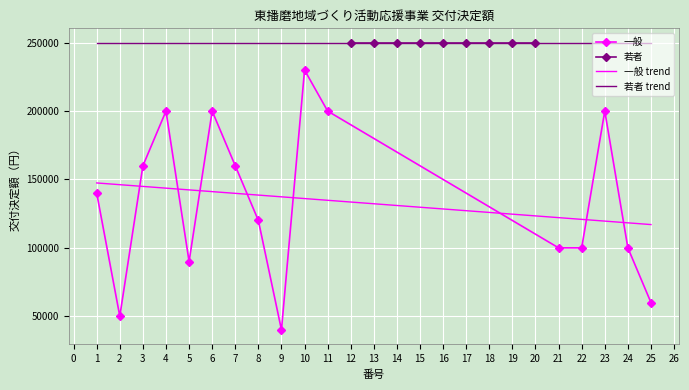

In 一般, how many points are higher than both neighbors (excluding endpoints)?

4